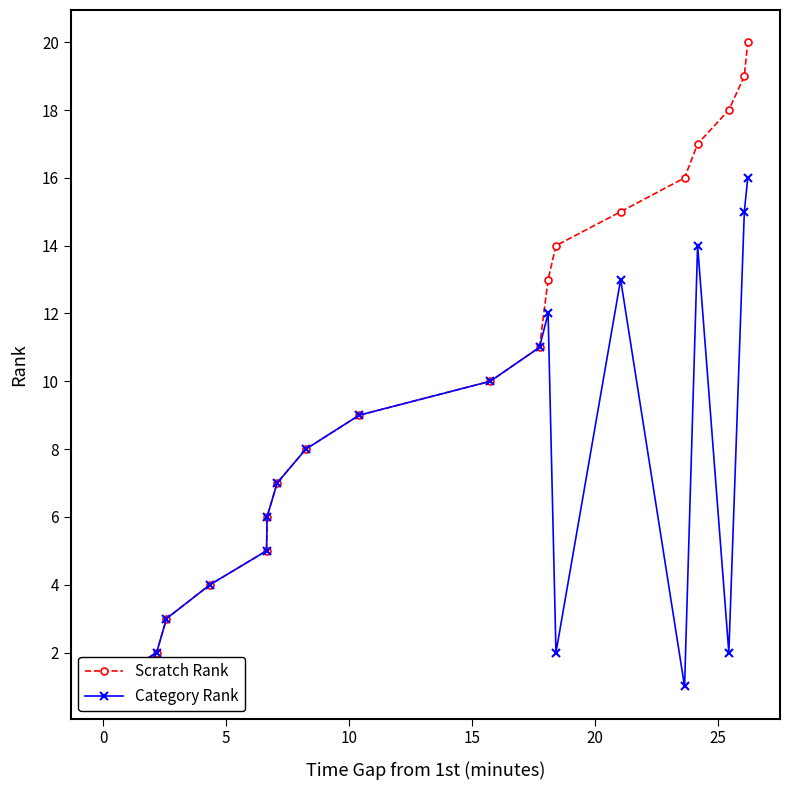

True or false: Scratch Rank and Category Rank cross at least once.

False